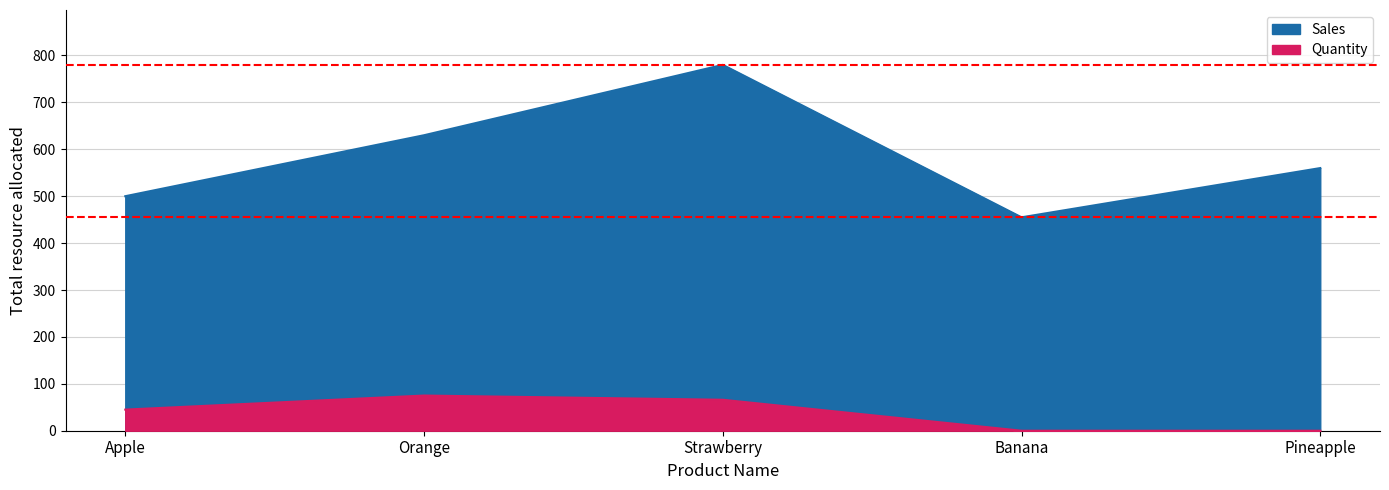

Reading left to right, what are all the values shown in this chart?

Sales: Apple=500	Orange=630	Strawberry=780	Banana=455	Pineapple=560
Quantity: Apple=45	Orange=75	Strawberry=66	Banana=0	Pineapple=0